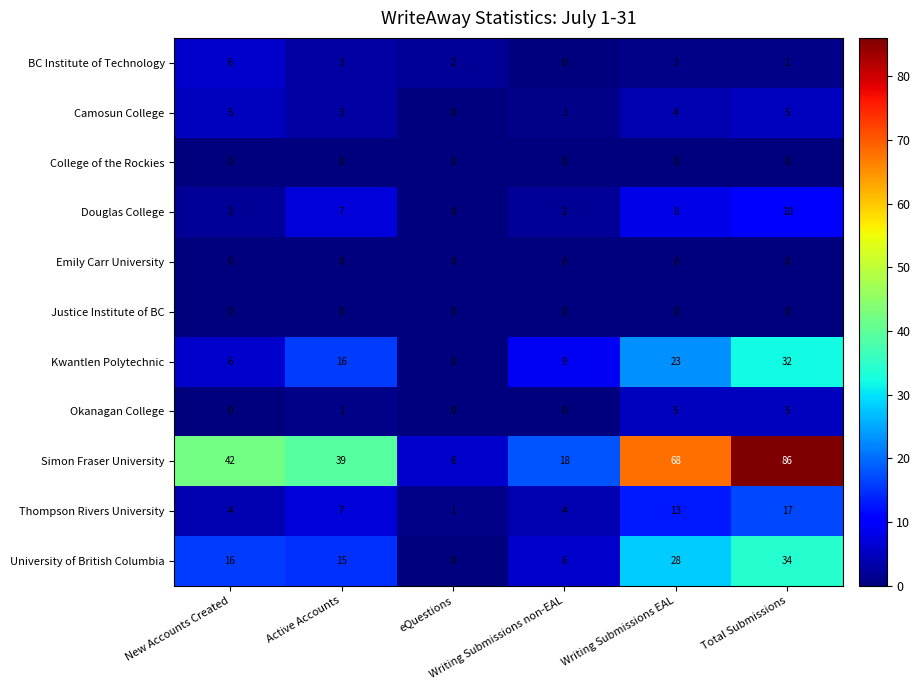

Which series has the widest spread of values?

Simon Fraser University